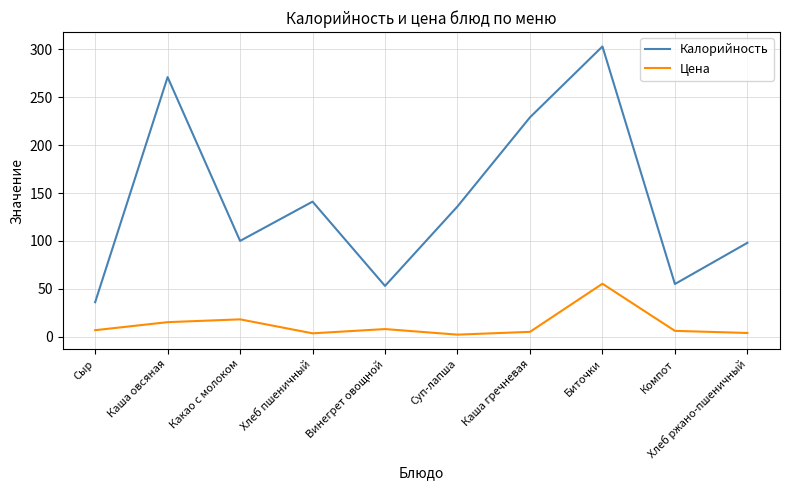

What is the total value across all series at Биточки?

358.3